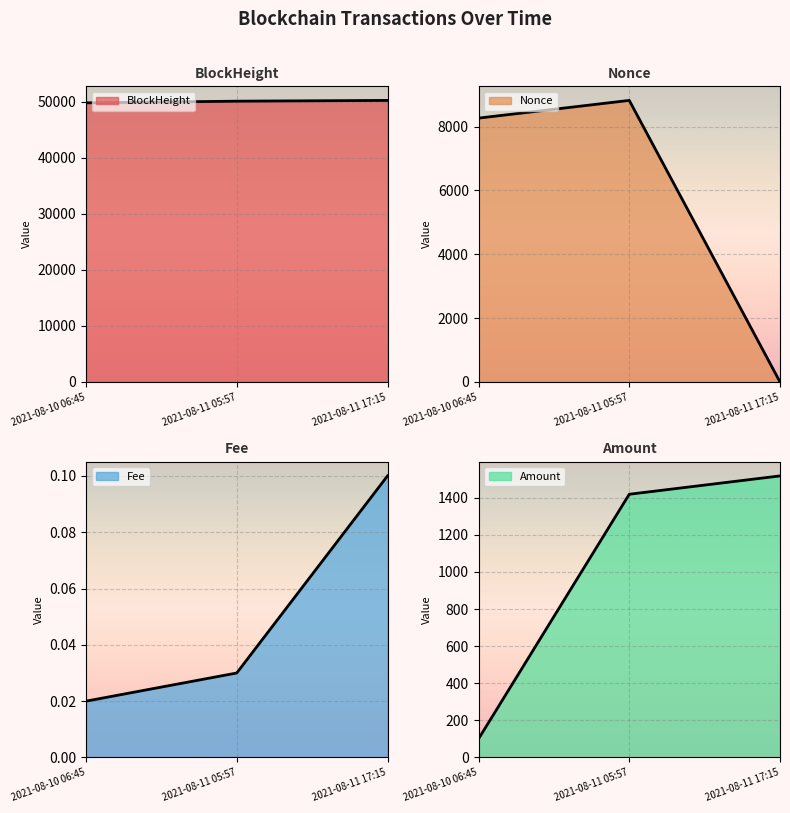

True or false: Amount has a value of 353.2 at 2021-08-11 17:15.

False